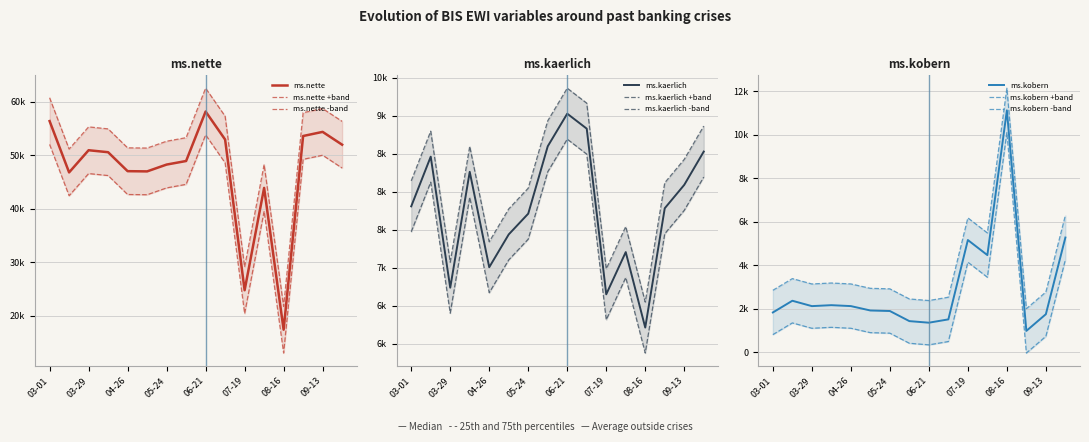

Rank the series by their maximum value, from lowest to highest.

ms.kaerlich, ms.kobern, ms.nette